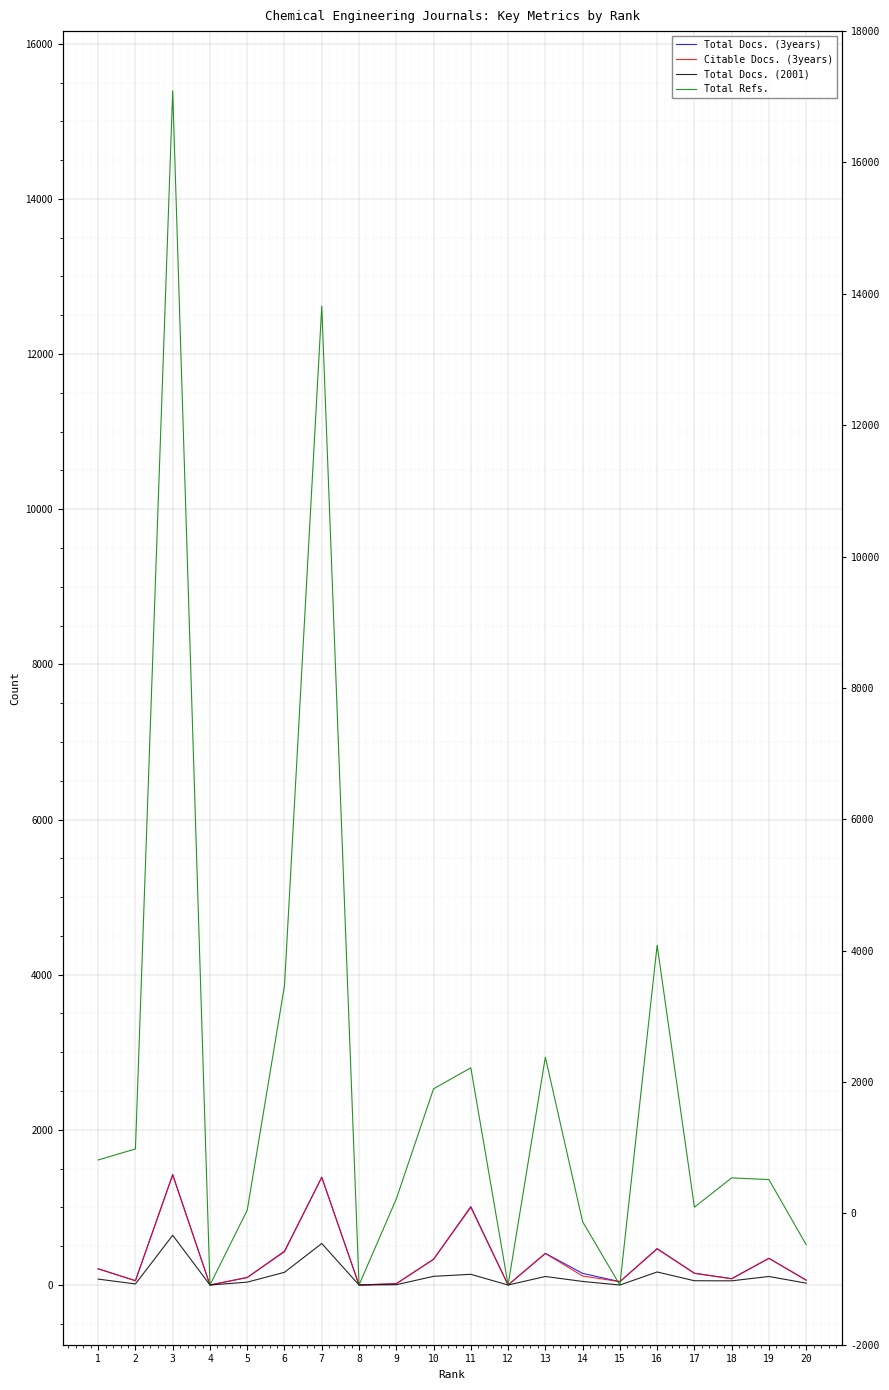

At which category does Citable Docs. (3years) reach its first local valley?

2